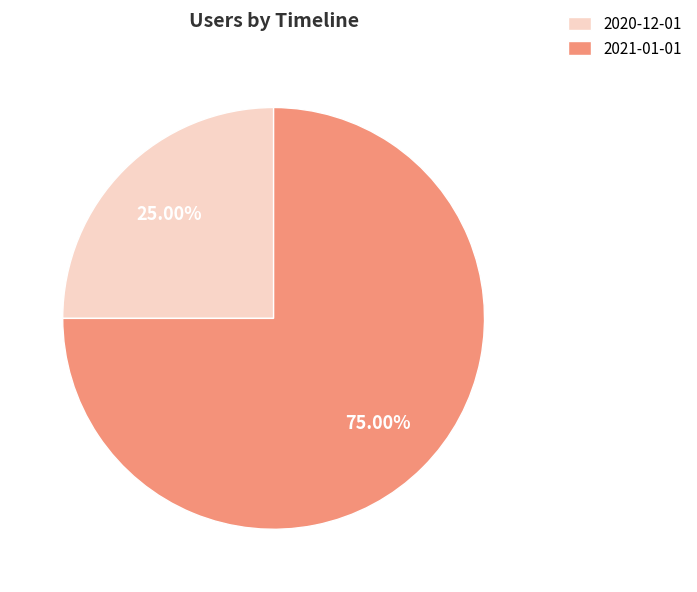

The 2021-01-01 slice represents 86% of the pie. True or false?

False